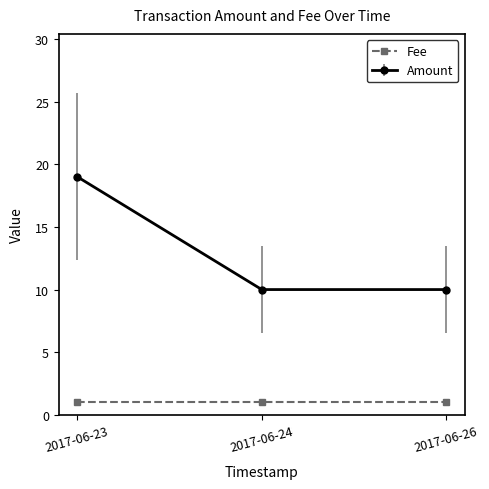

At which category does the chart reach its peak across all series?

2017-06-23